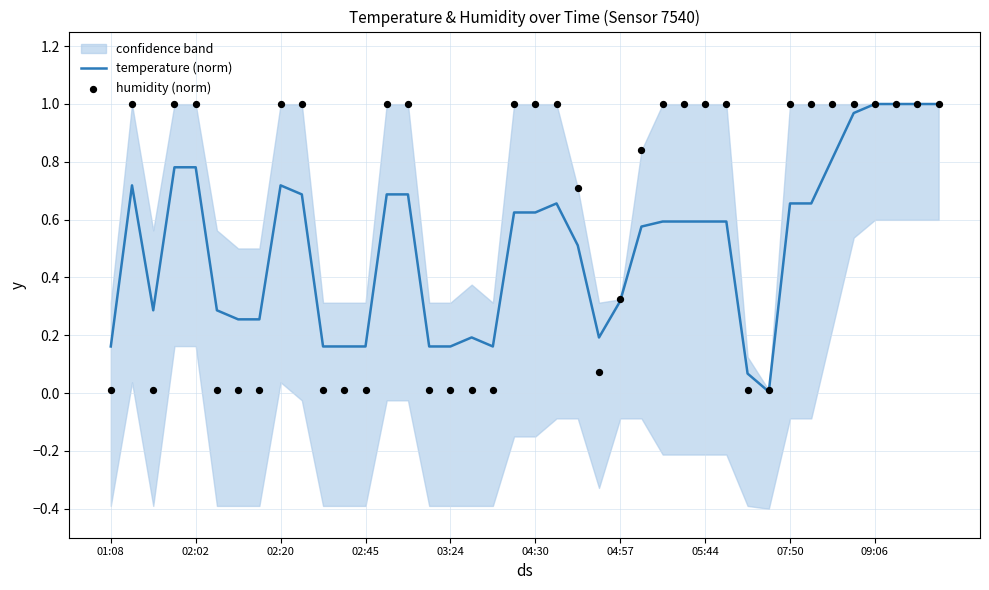

Which series has the largest Y range (max minus min)?

temperature (norm)